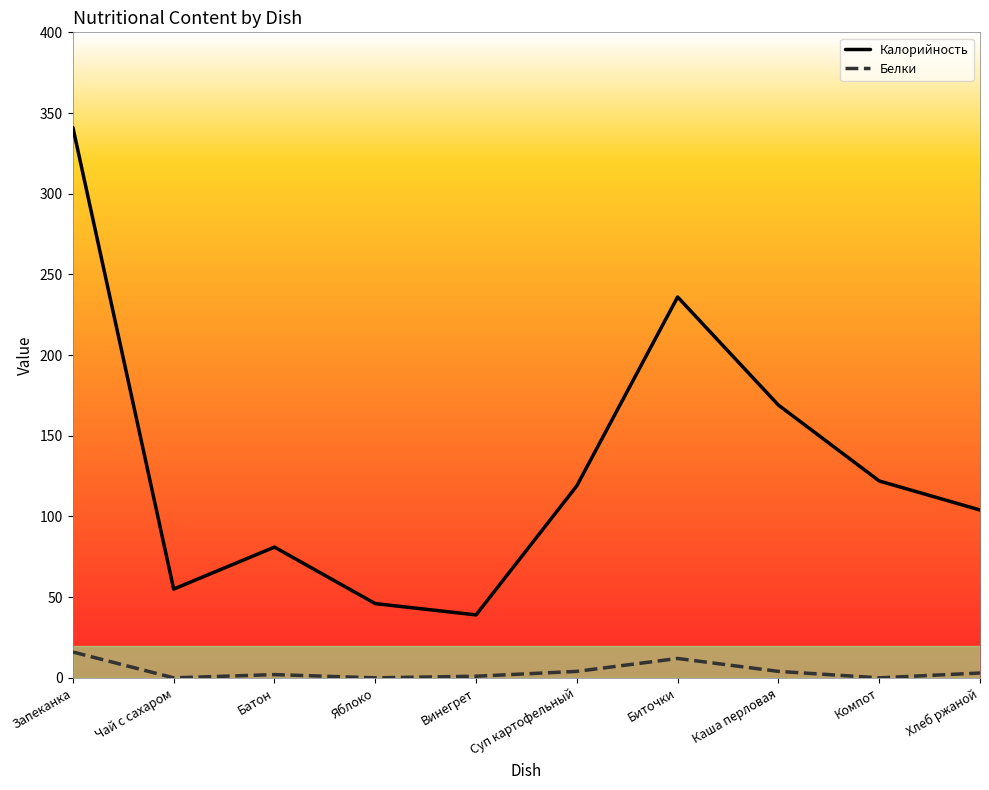

In Калорийность, how many points are lower than both neighbors (excluding endpoints)?

2